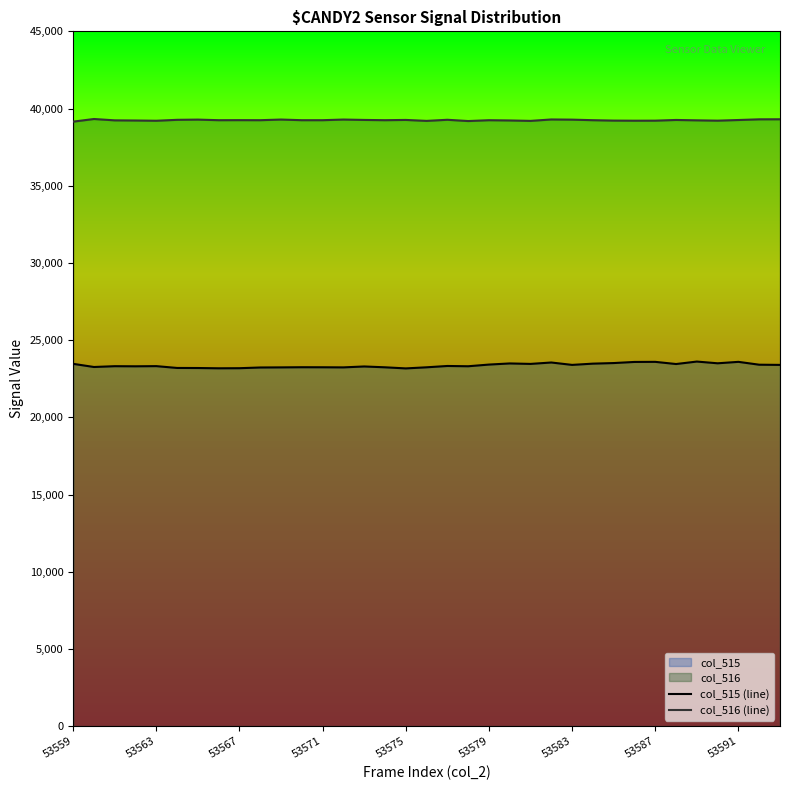

What is the total value across all series at 53563?

62525